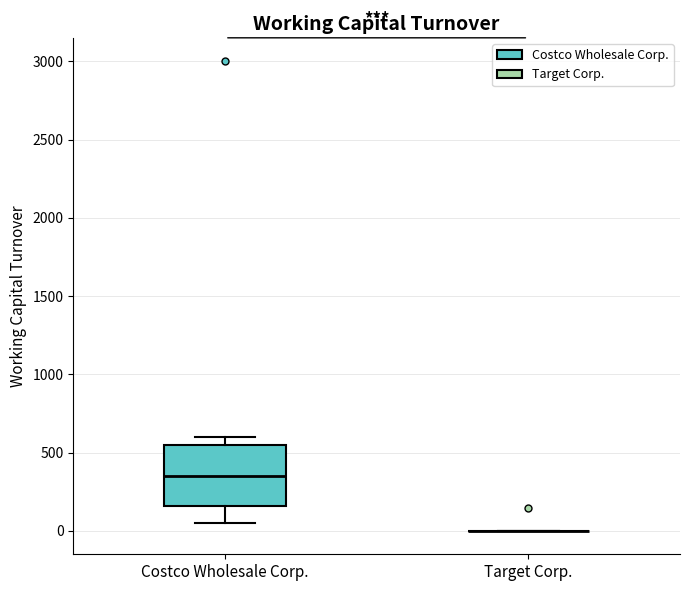

Reading left to right, read every box against the y-axis: the position of its median line, the range the box covers, and the ends of its whiskers. The values are not printed on the chart, so give them approximately, as read against the axis.

Costco Wholesale Corp.: median 350, box 150 to 550, whiskers 50 to 600
Target Corp.: box collapsed to a line at 0, whiskers 0 to 0